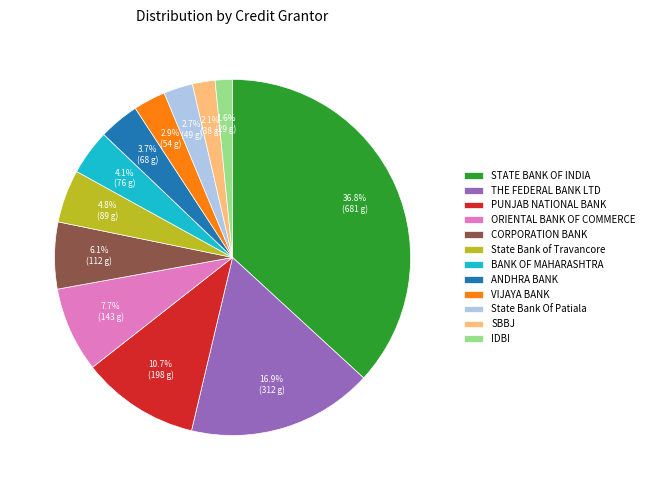

Count the number of slices in the pie.

12